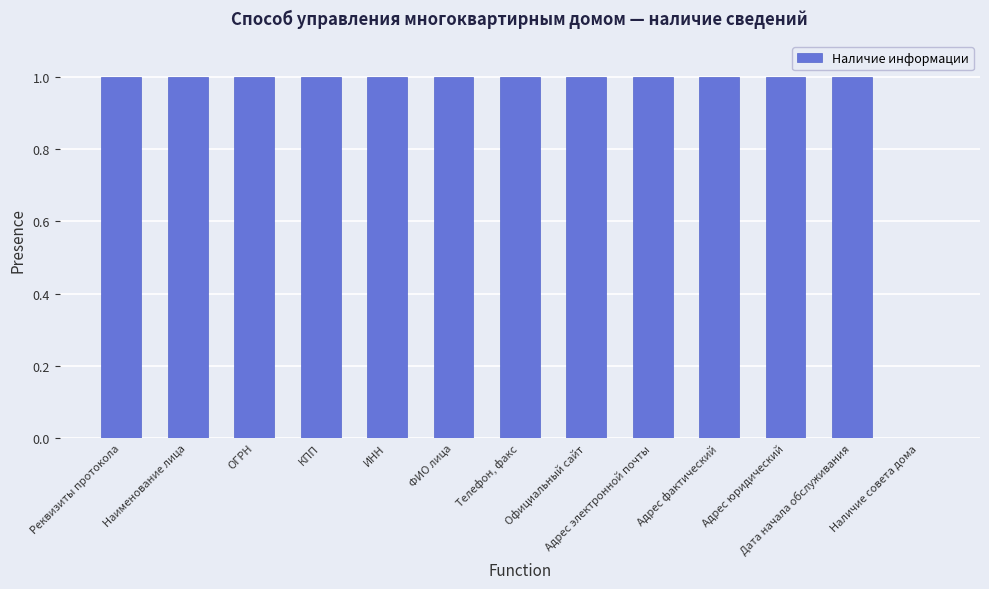

Between КПП and Наличие совета дома, which is larger?

КПП